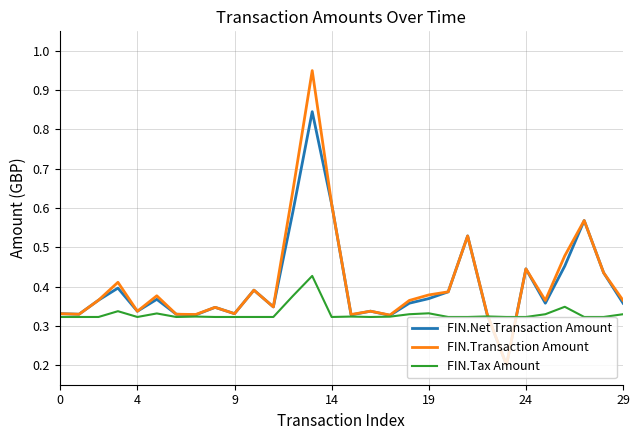

Which series has the largest range (max minus min)?

FIN.Transaction Amount